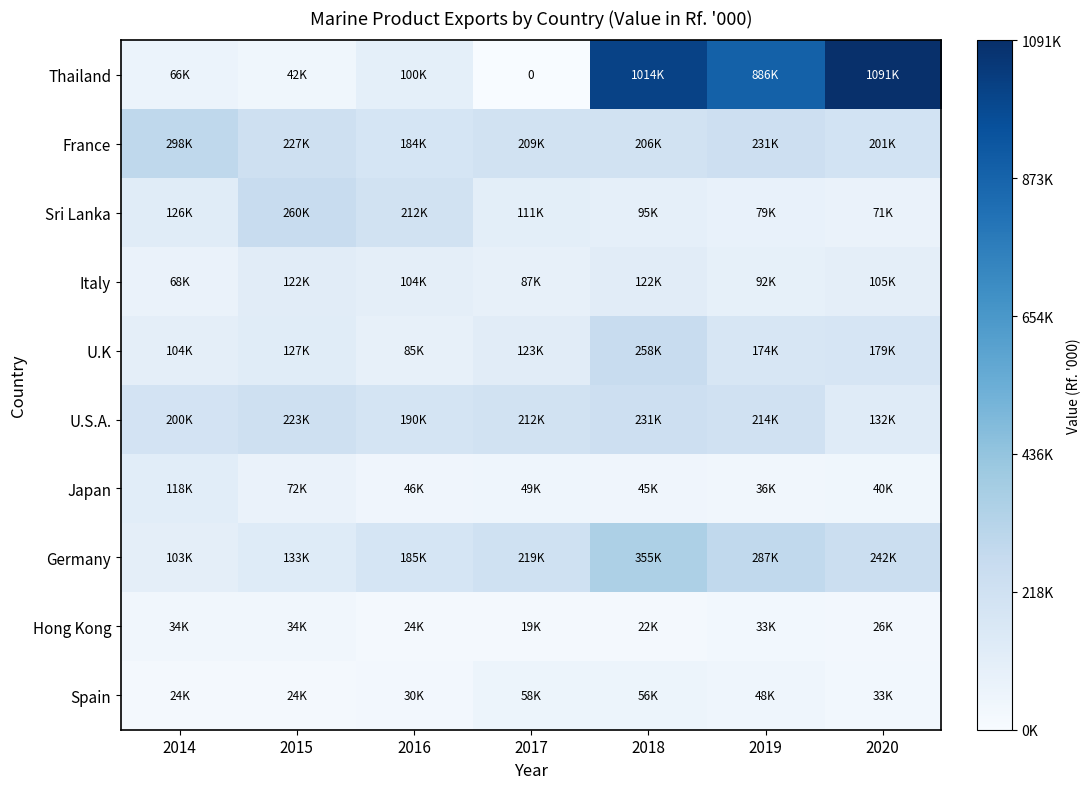

Which category has the highest value across all series?

2020